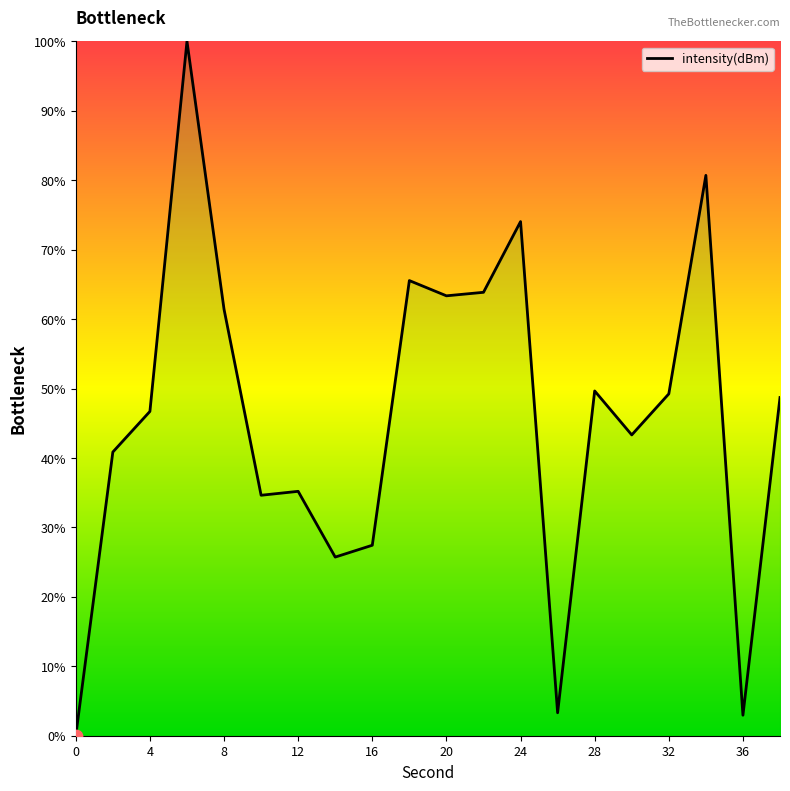

What is the maximum value shown in the chart?

100.0